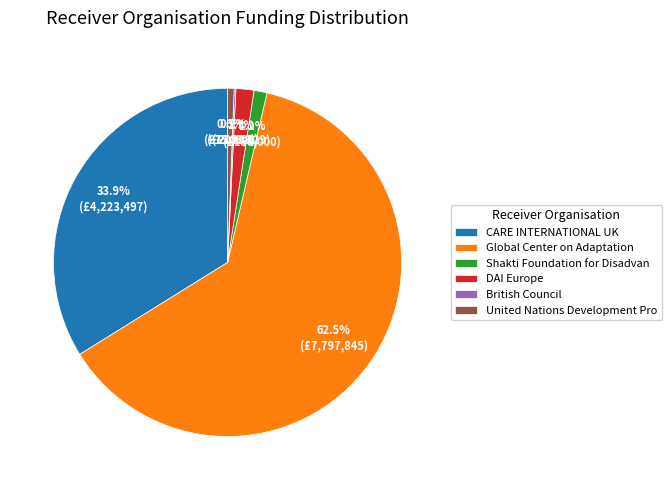

What is the majority slice?

Global Center on Adaptation